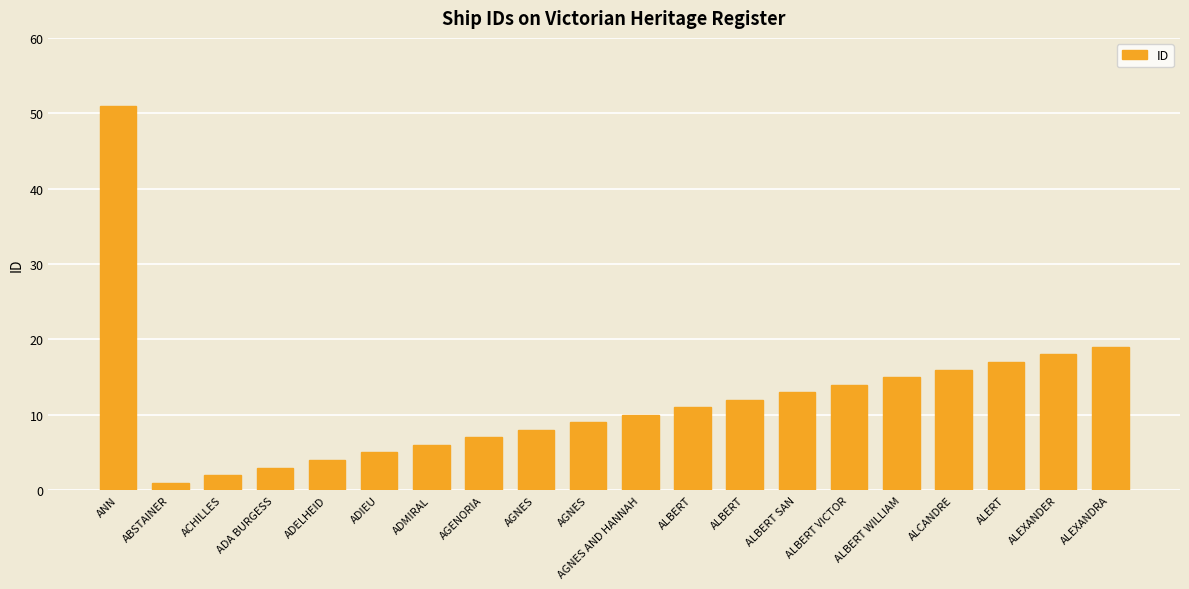

What is the difference between the maximum and minimum values?

50